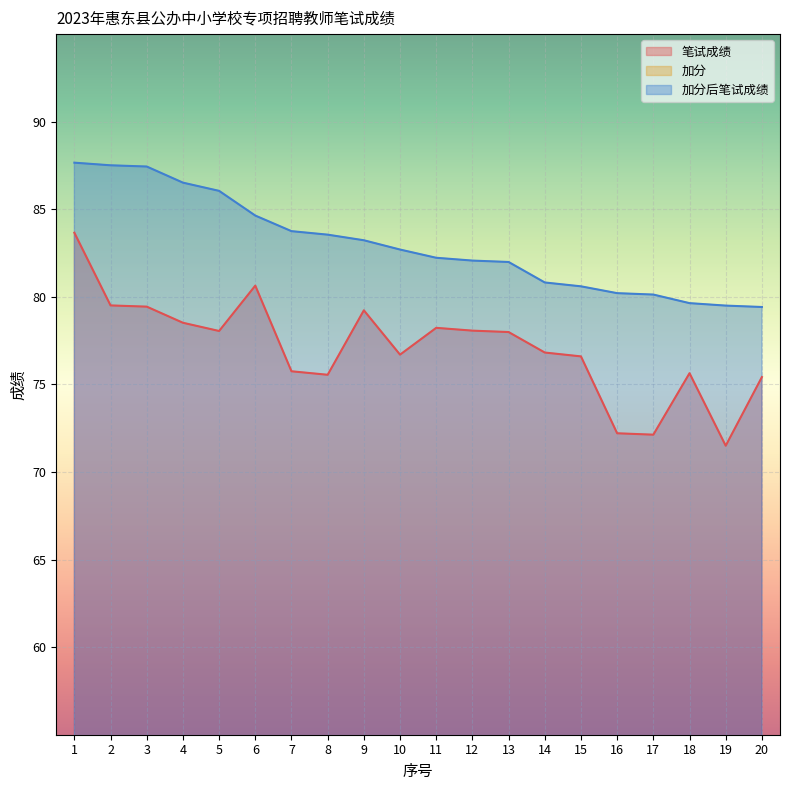

At which category is the sum across all series the highest?

1